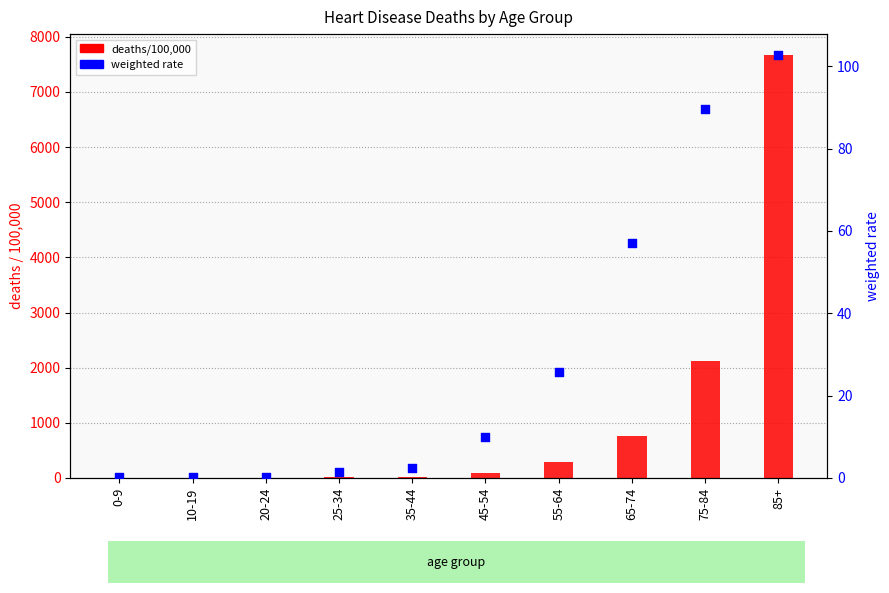

Which series has the largest Y range (max minus min)?

deaths/100,000